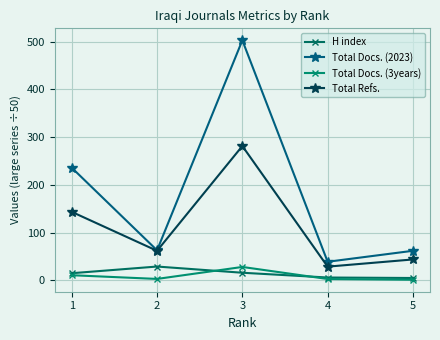

Is this an area chart (filled region under the line)?

No